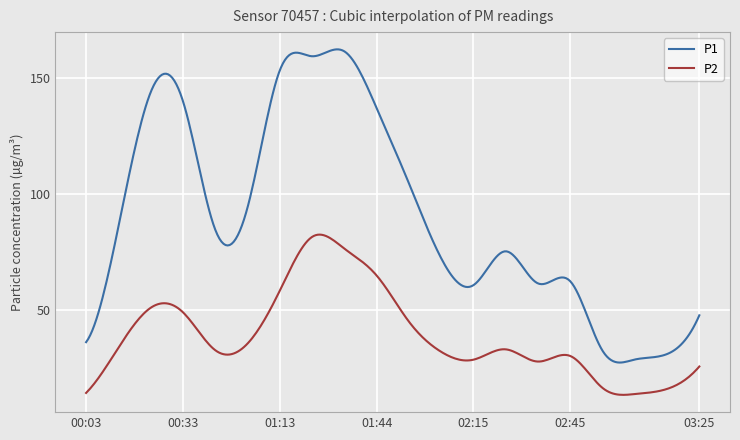

Which series has the largest range (max minus min)?

P1